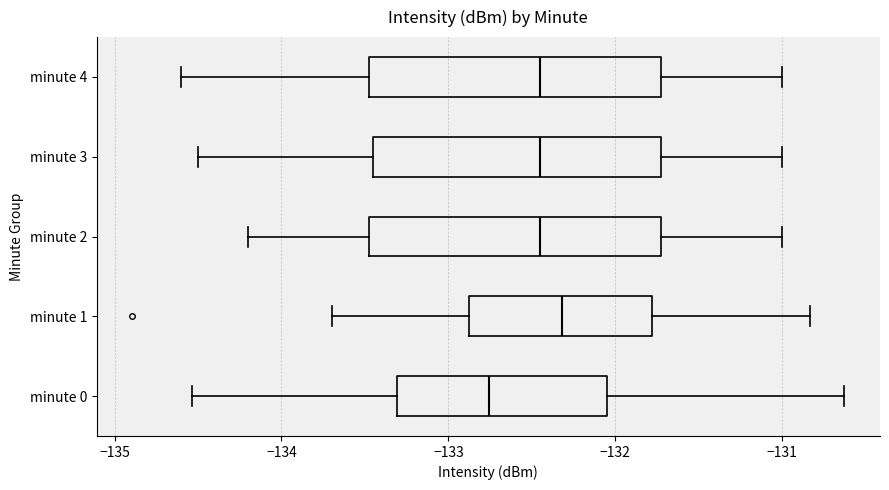

Reading bottom to top, read every box against the x-axis: the position of its median line, the range the box covers, and the ends of its whiskers. The values are not printed on the chart, so give them approximately, as read against the axis.

minute 0: median -132.8, box -133.3 to -132.1, whiskers -134.5 to -130.6
minute 1: median -132.3, box -132.9 to -131.8, whiskers -133.7 to -130.8
minute 2: median -132.4, box -133.5 to -131.7, whiskers -134.2 to -131.0
minute 3: median -132.4, box -133.4 to -131.7, whiskers -134.5 to -131.0
minute 4: median -132.4, box -133.5 to -131.7, whiskers -134.6 to -131.0